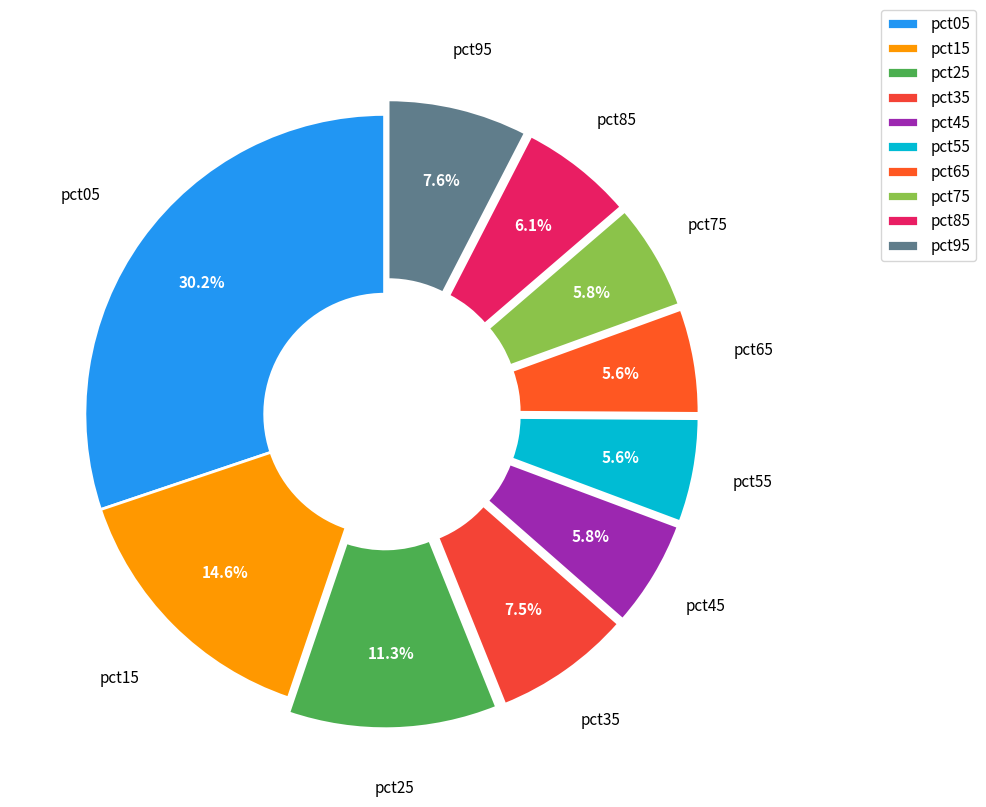

Which has a higher value, pct25 or pct15?

pct15